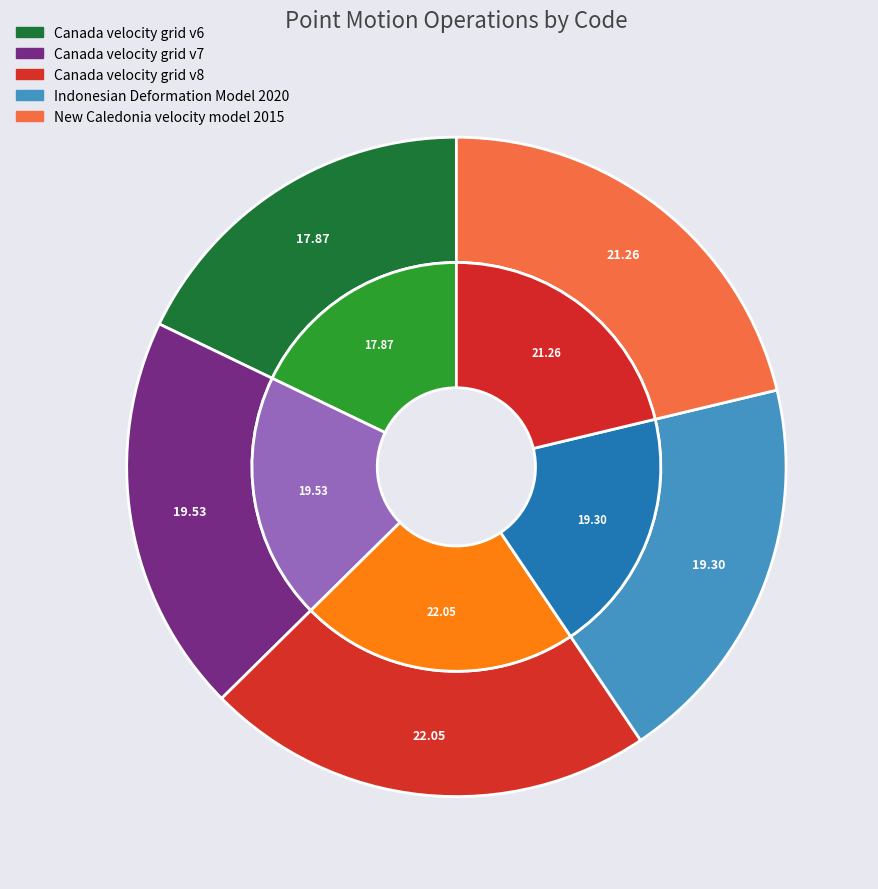

Between Canada velocity grid v7 and Canada velocity grid v6, which is larger?

Canada velocity grid v7